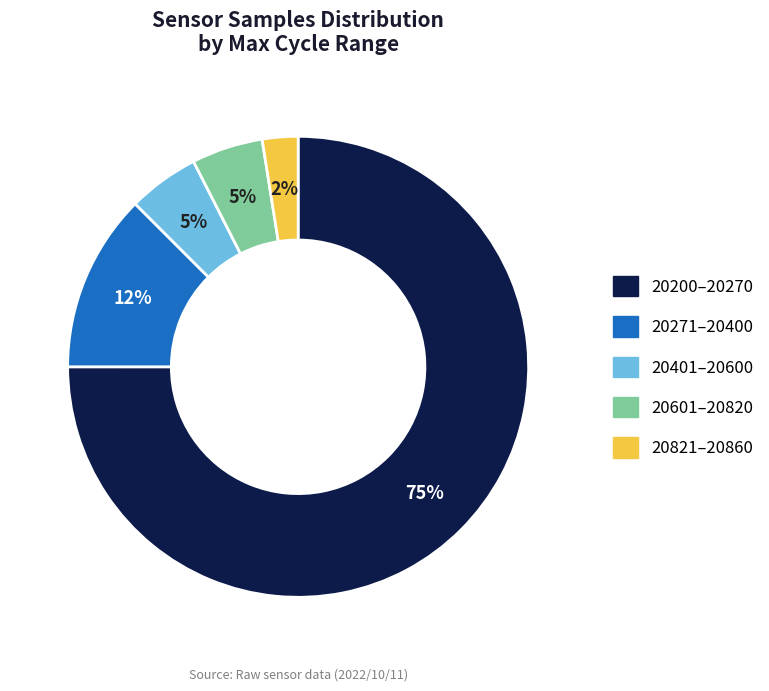

To the nearest percent, what is the average slice percentage?

20%